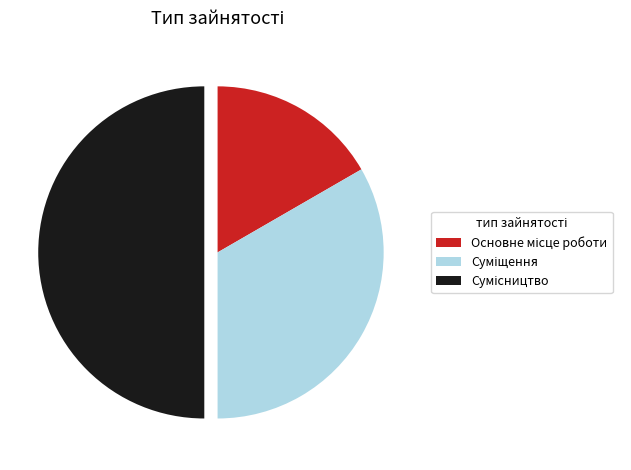

Combined, what portion of the pie is Сумісництво and Основне місце роботи?

66.7%